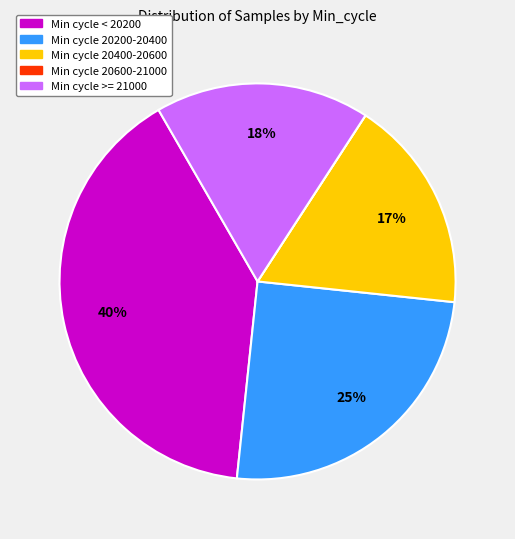

What percentage is the Min cycle >= 21000 slice, to the nearest percent?

18%